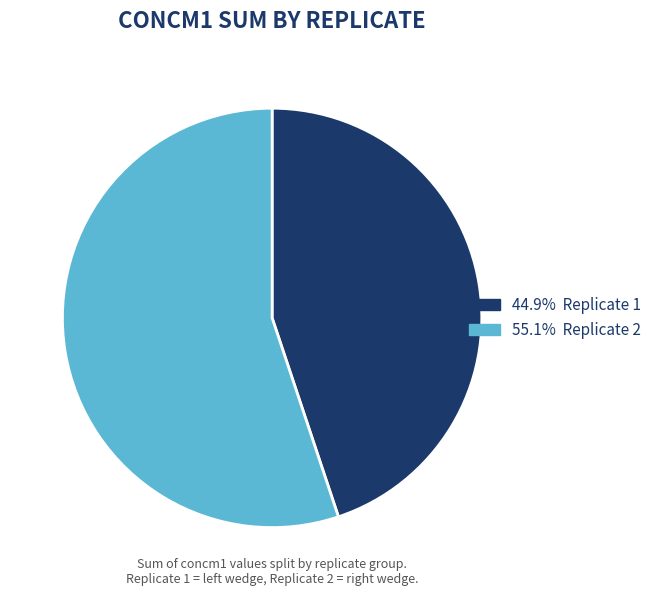

Is there any slice that represents more than half of the pie?

Yes